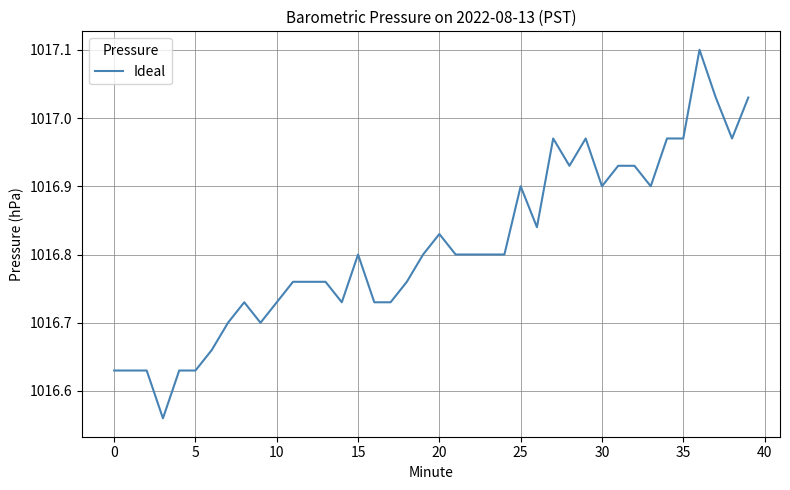

What is the greatest value displayed?

1017.1